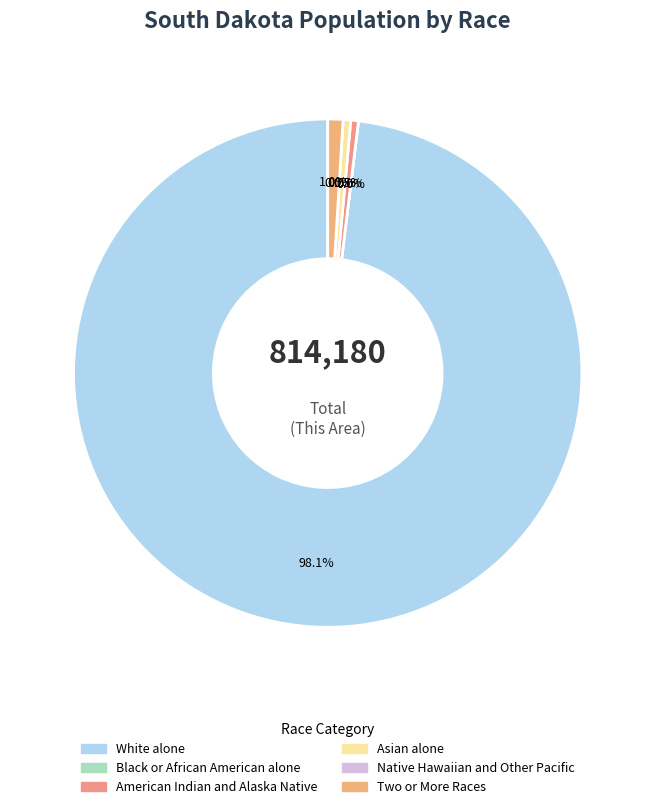

What percentage is the Two or More Races slice, to the nearest percent?

1%